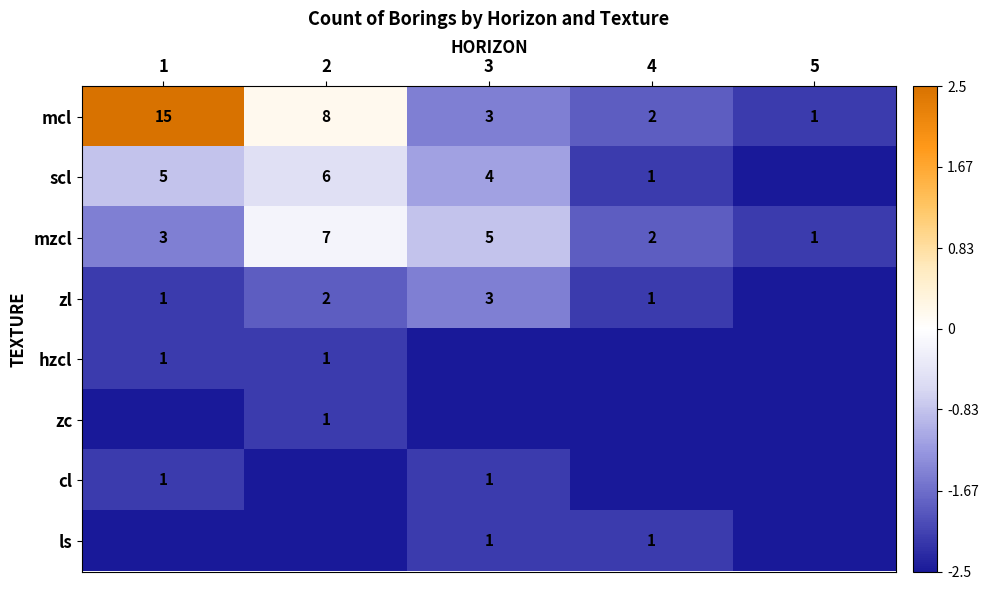

The mzcl series shows 7.0 at 2. True or false?

True